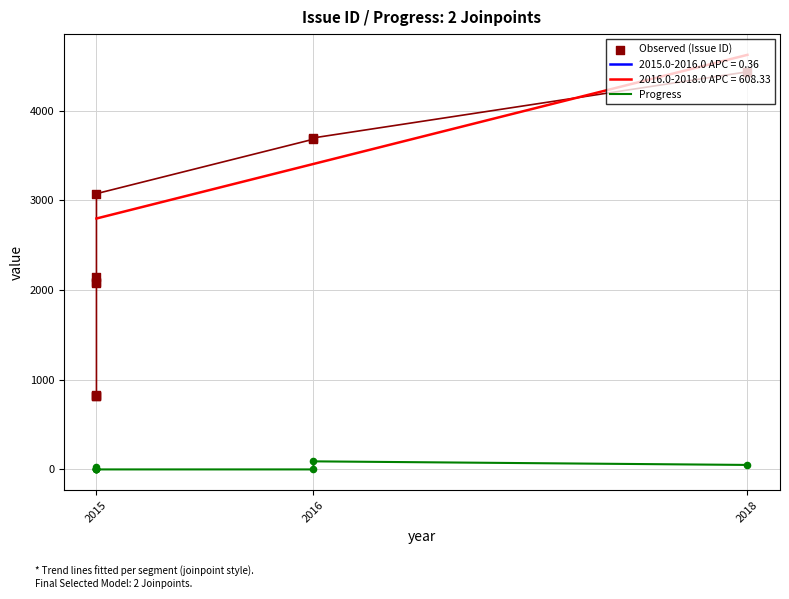

Is the value of Progress at 2015 greater than the value of Observed (Issue ID) at 2015?

No